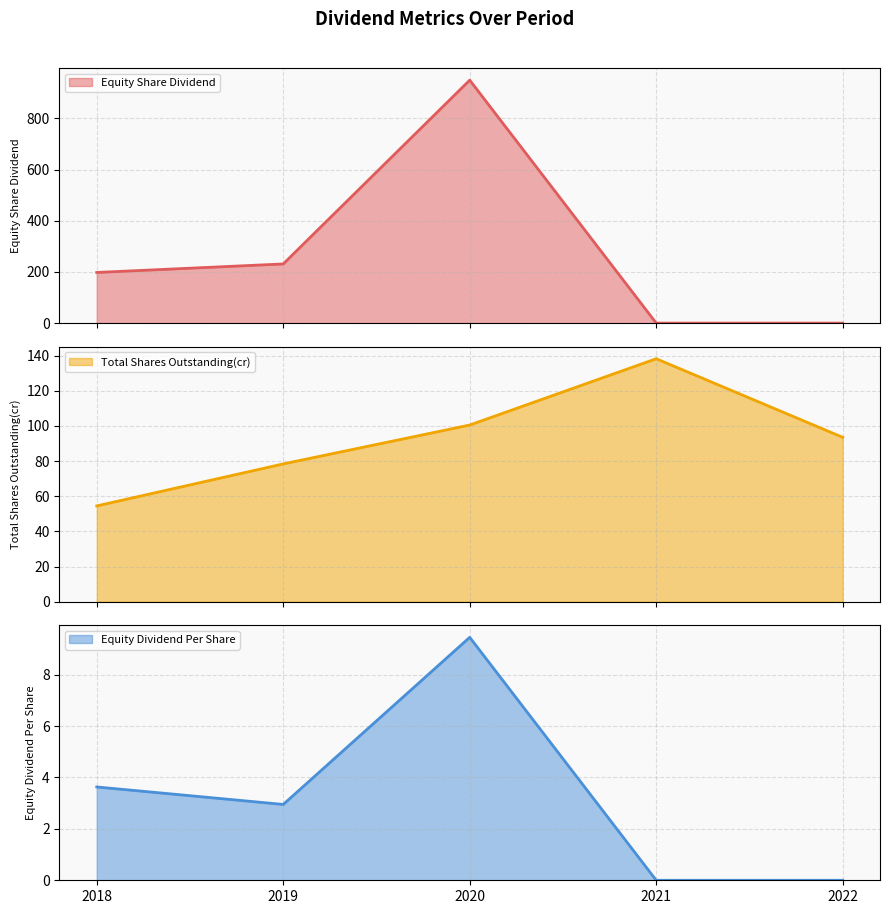

What is the value of the Equity Share Dividend point at the 3rd from the left?

949.6